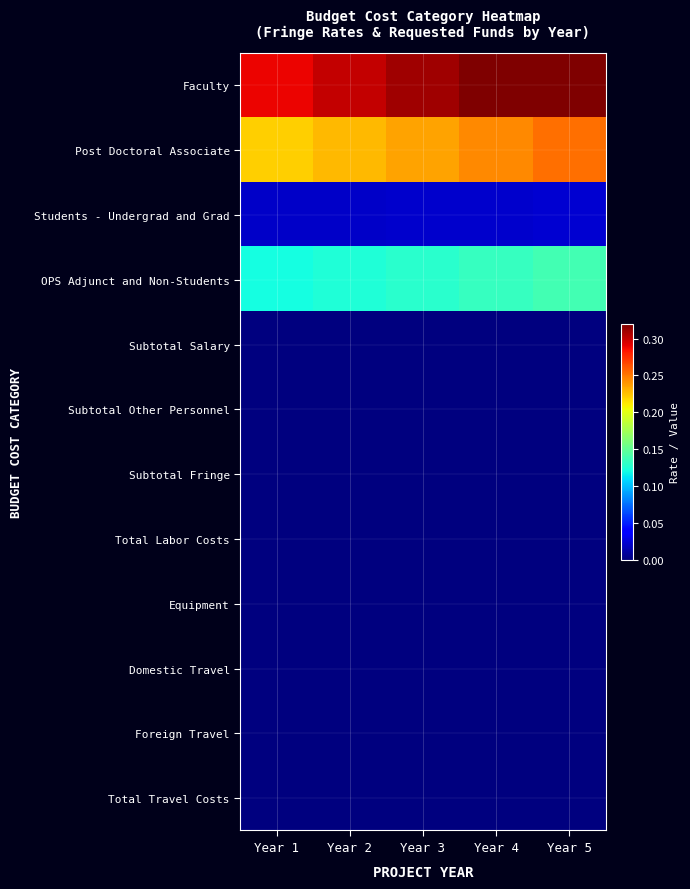

Count the number of categories in the chart.

5